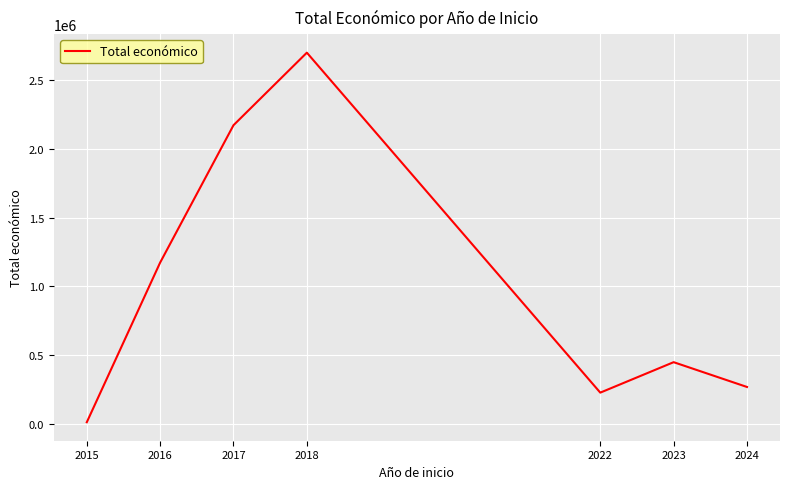

List the labels in order of value, largest first.

2018, 2017, 2016, 2023, 2024, 2022, 2015